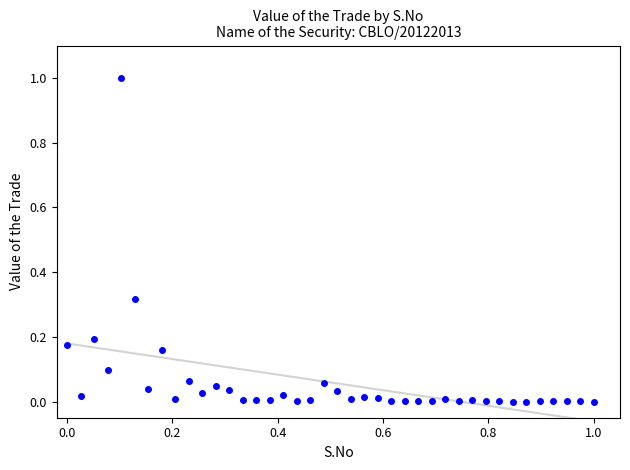

What is the range of Y values (max minus min)?

1.0